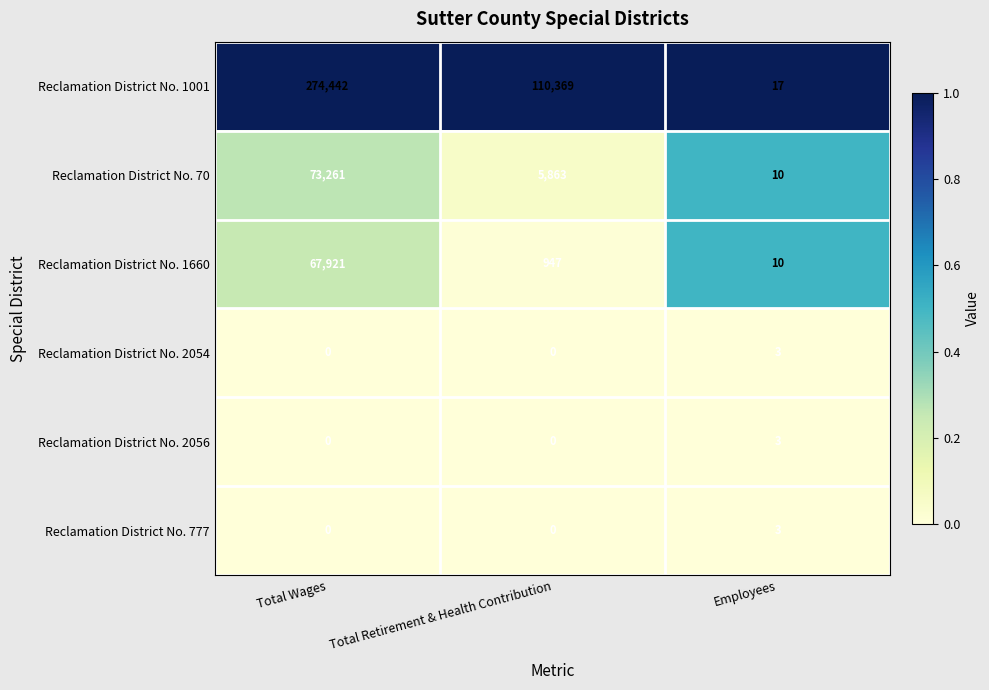

Reading left to right, list all the values displayed in this chart.

Reclamation District No. 1001: 274442	110369	17
Reclamation District No. 70: 73261	5863	10
Reclamation District No. 1660: 67921	947	10
Reclamation District No. 2054: 0	0	3
Reclamation District No. 2056: 0	0	3
Reclamation District No. 777: 0	0	3